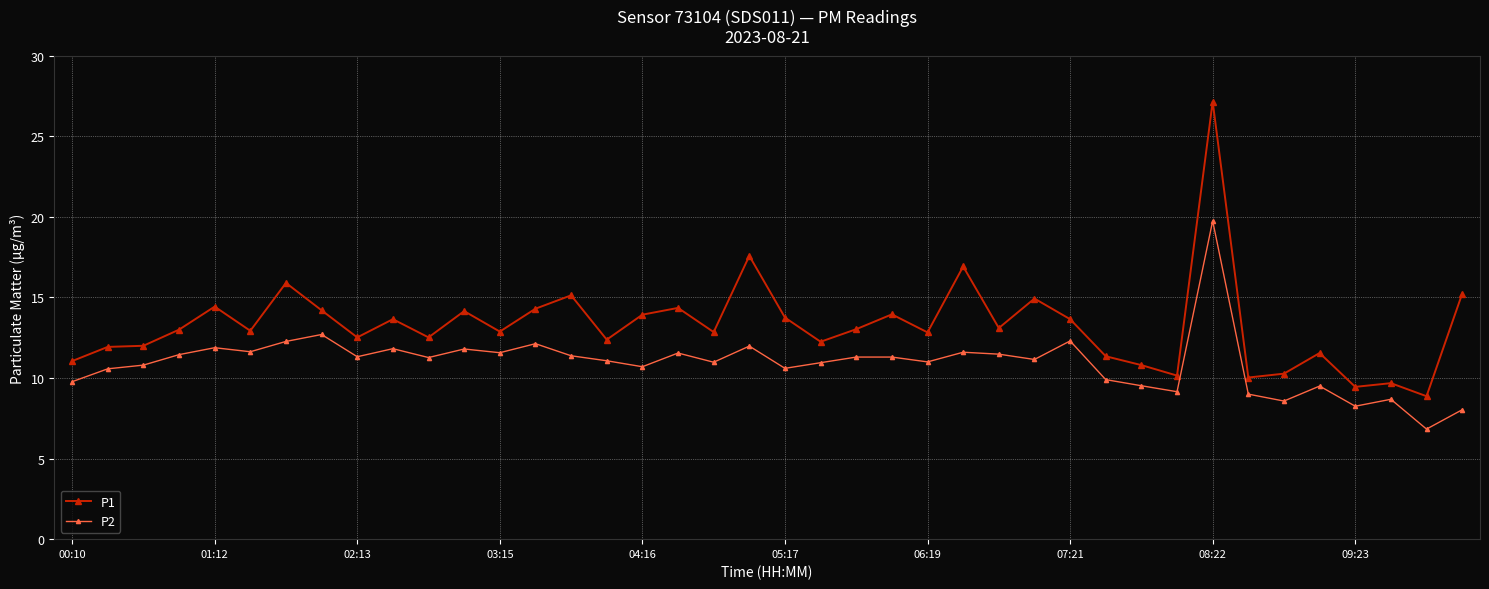

True or false: P2 and P1 cross at least once.

False